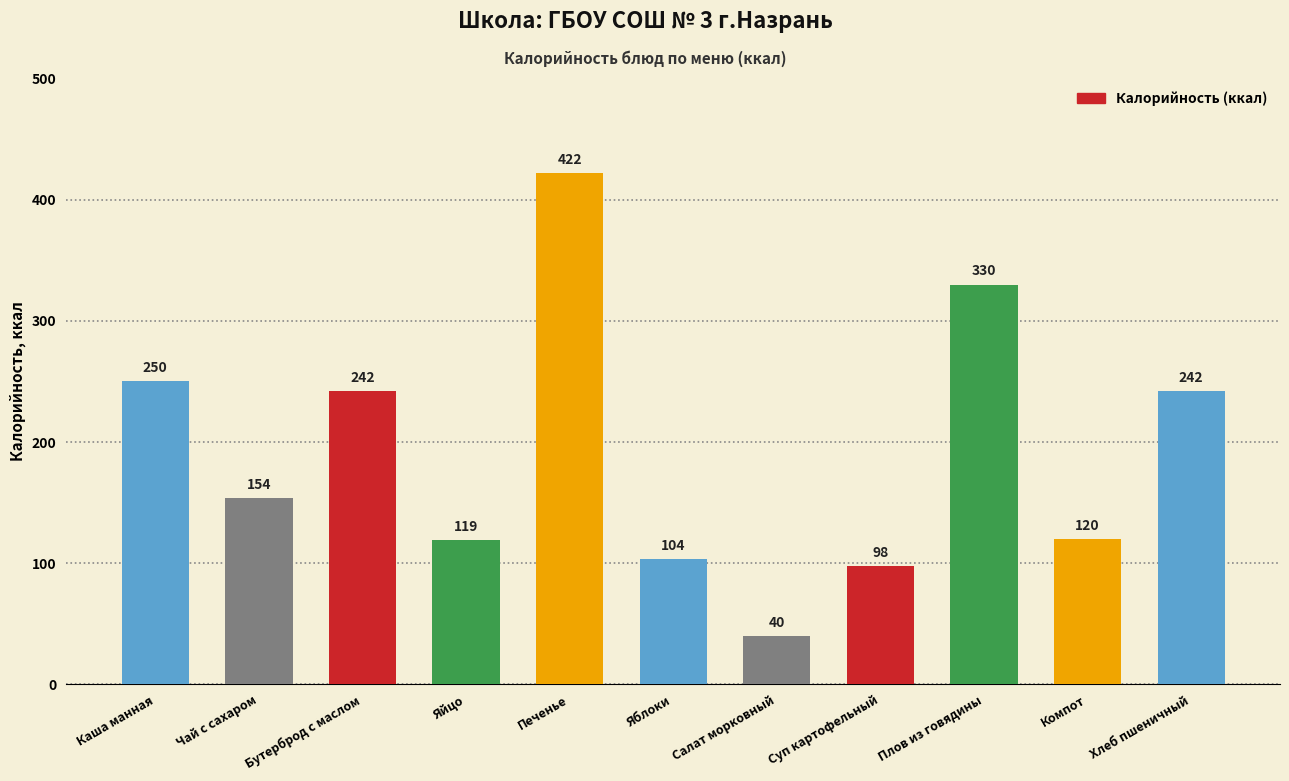

Are the bars horizontal?

No